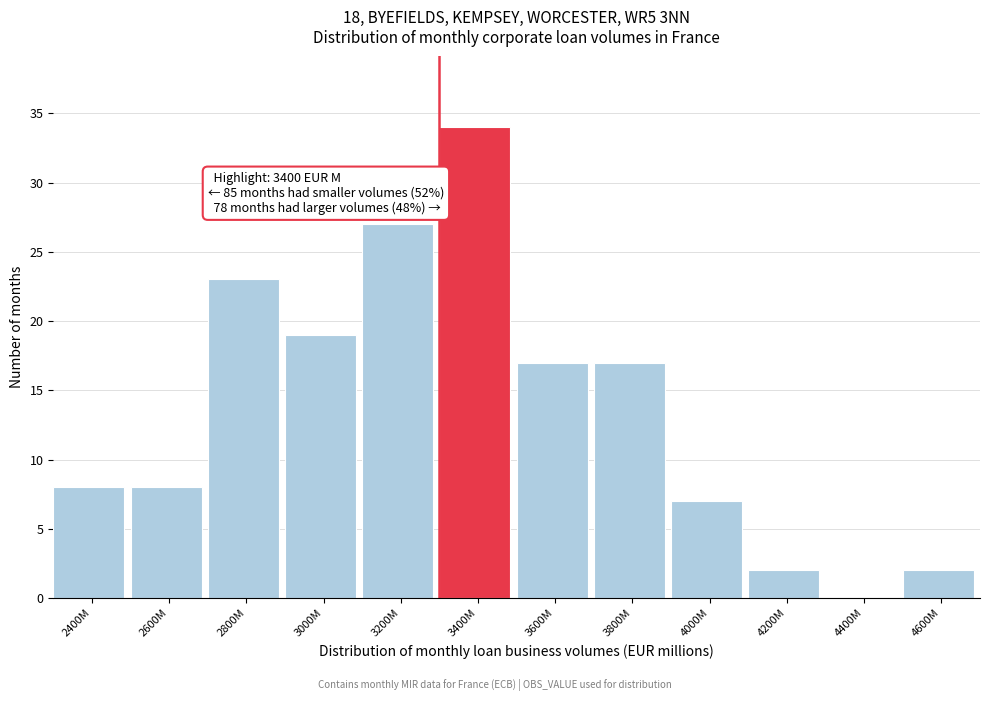

Reading left to right, what are all the values shown in this chart?

2400M=8	2600M=8	2800M=23	3000M=19	3200M=27	3400M=34	3600M=17	3800M=17	4000M=7	4200M=2	4400M=0	4600M=2